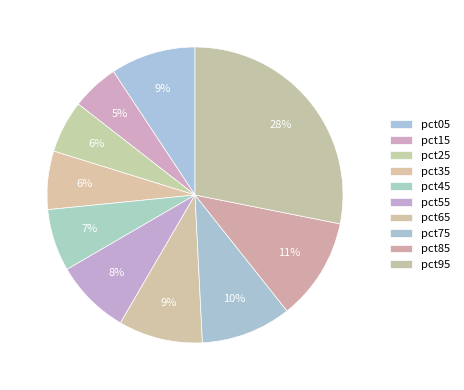

Which slice is the largest?

pct95